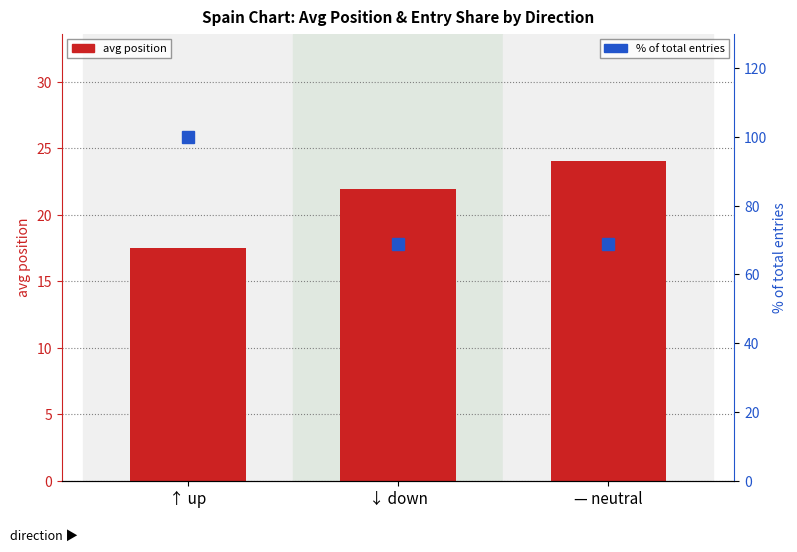

What is the difference between the highest and lowest values at ↑ up?

82.5